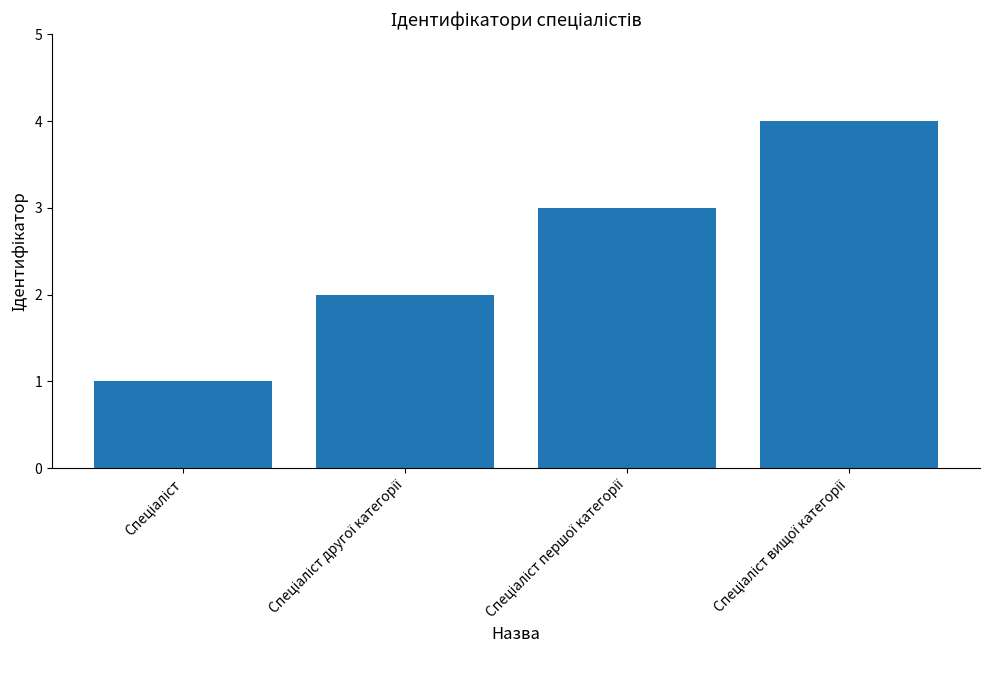

What is the value of the 2nd bar from the left?

2